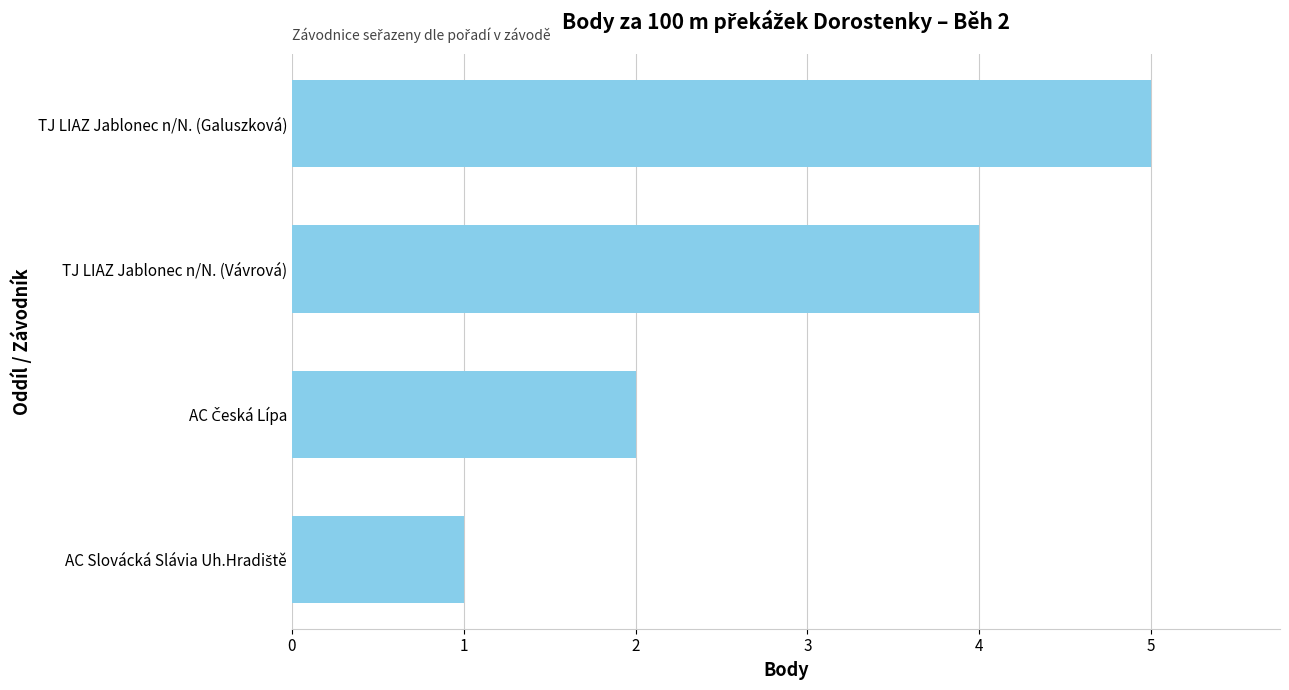

At which category does the chart reach its peak across all series?

TJ LIAZ Jablonec n/N. (Galuszková)